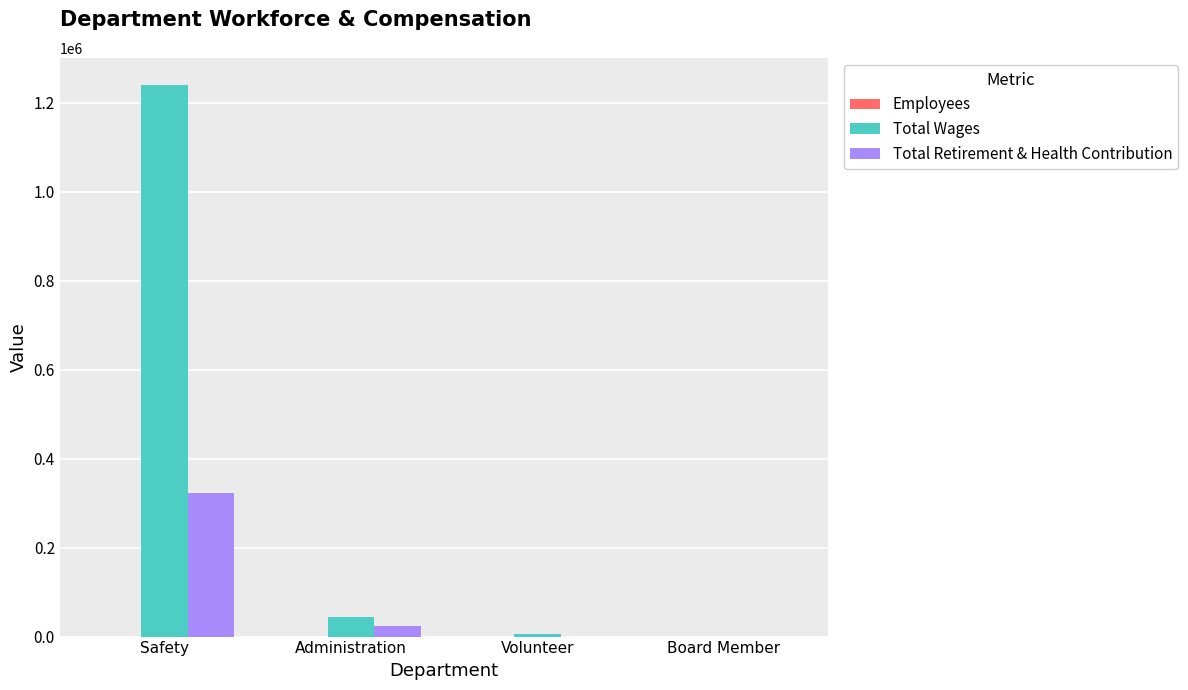

At which category does the chart reach its peak across all series?

Safety